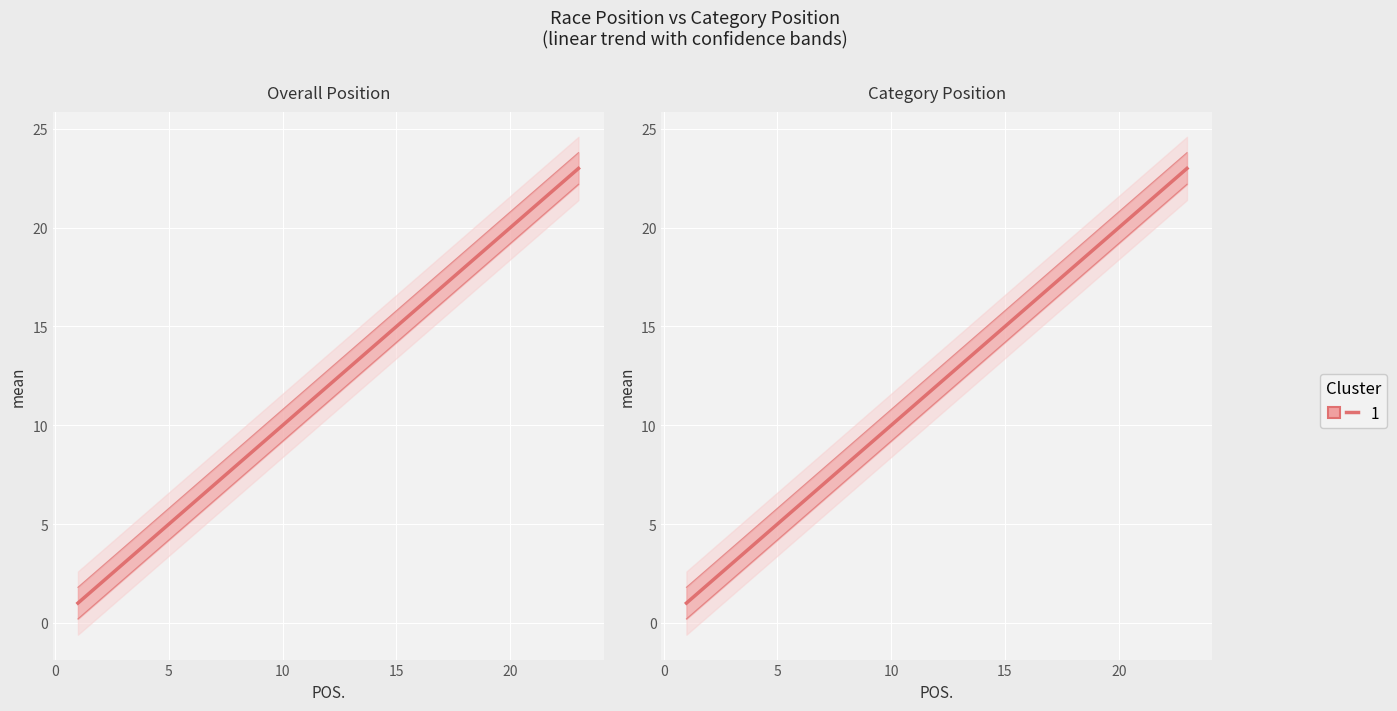

Reading left to right, list all the values displayed in this chart.

1	2	3	4	5	6	7	8	9	10	11	12	13	14	15	16	17	18	19	20	21	22	23